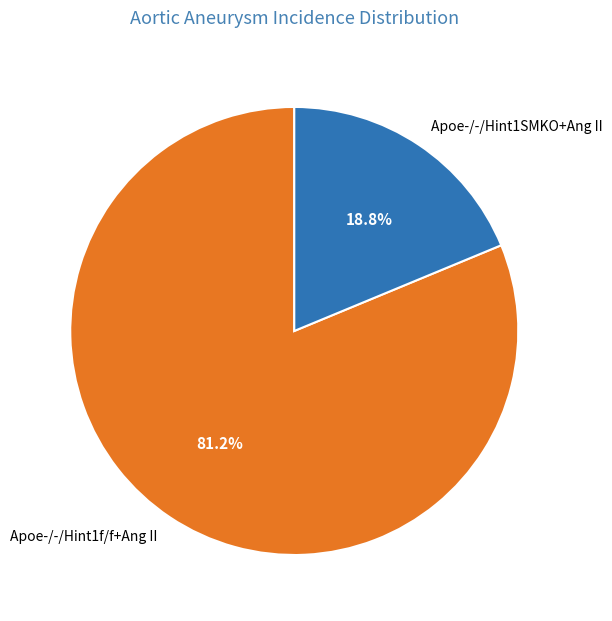

What percentage is NOT represented by Apoe-/-/Hint1SMKO+Ang II?

81.2%